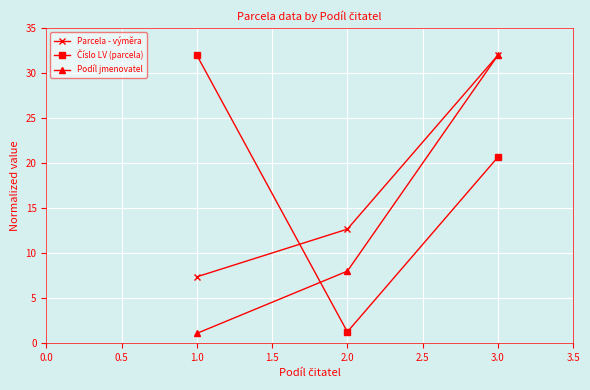

What is the total value across all series at 2.0?

21.9